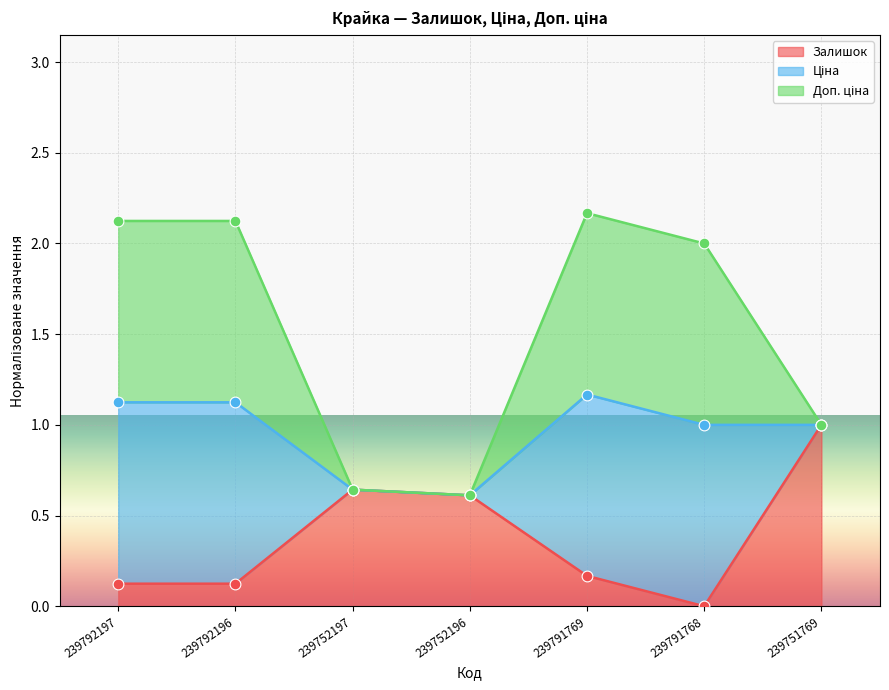

At which category is the sum across all series the highest?

239791769